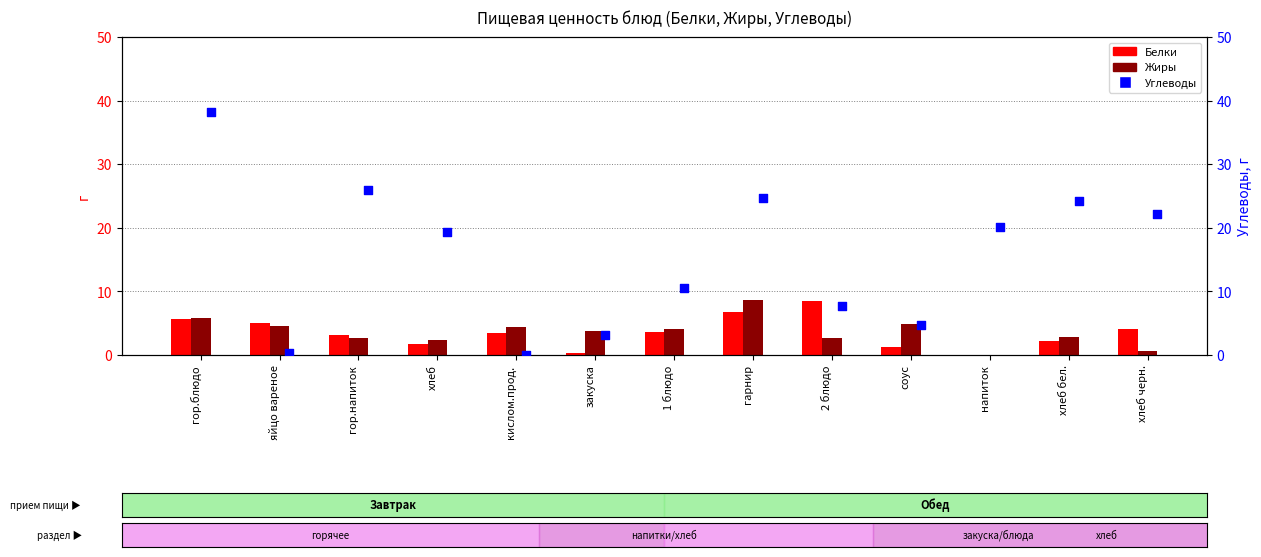

At how many categories does at least one series exceed 22?

5